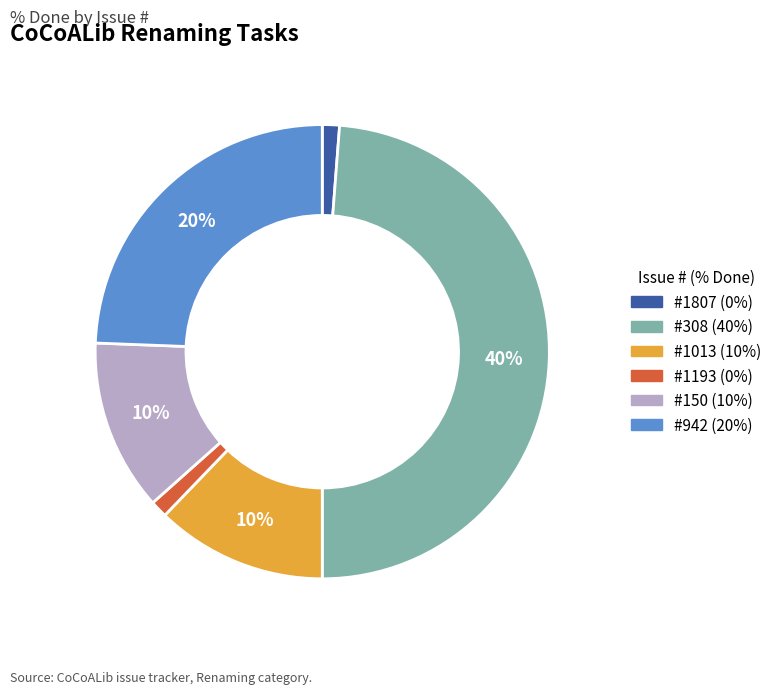

Is it true that 308 is 42% of the pie?

False